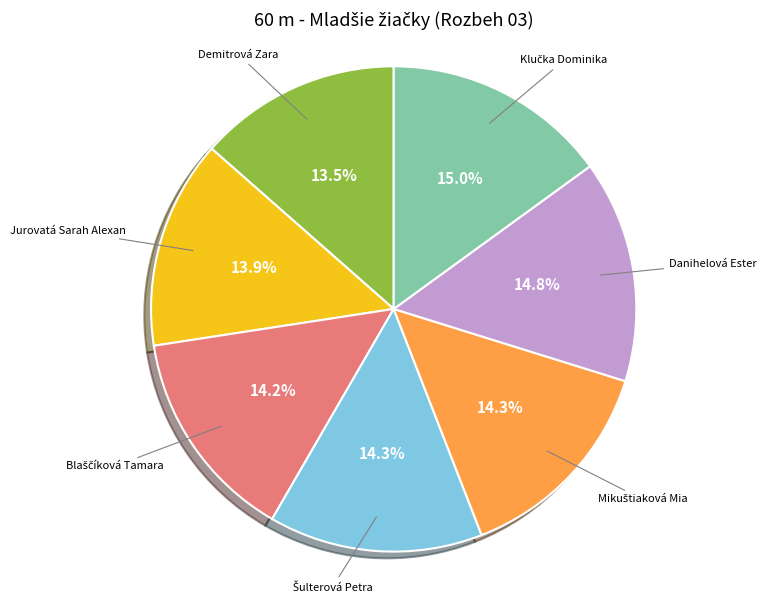

Is there any slice that represents more than half of the pie?

No